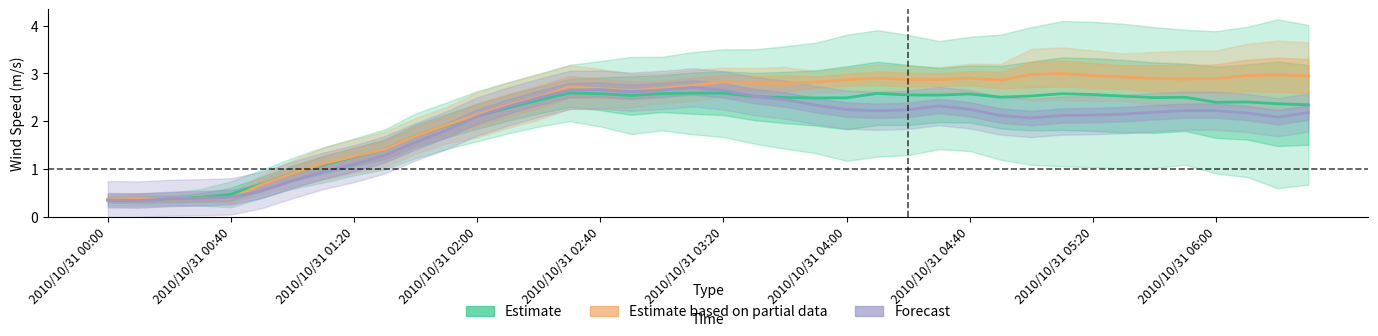

What is the difference between the maximum and minimum values in the Estimate series?

2.2